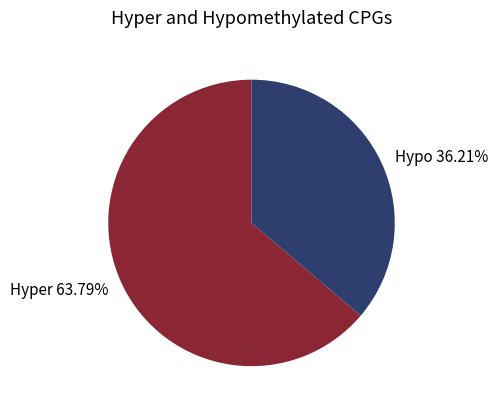

Rank the categories by value from highest to lowest.

Hyper 63.79%, Hypo 36.21%